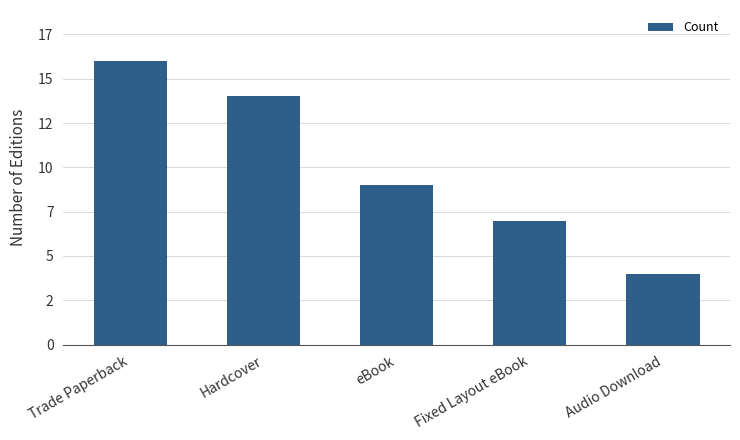

What value does the data have at Audio Download?

4